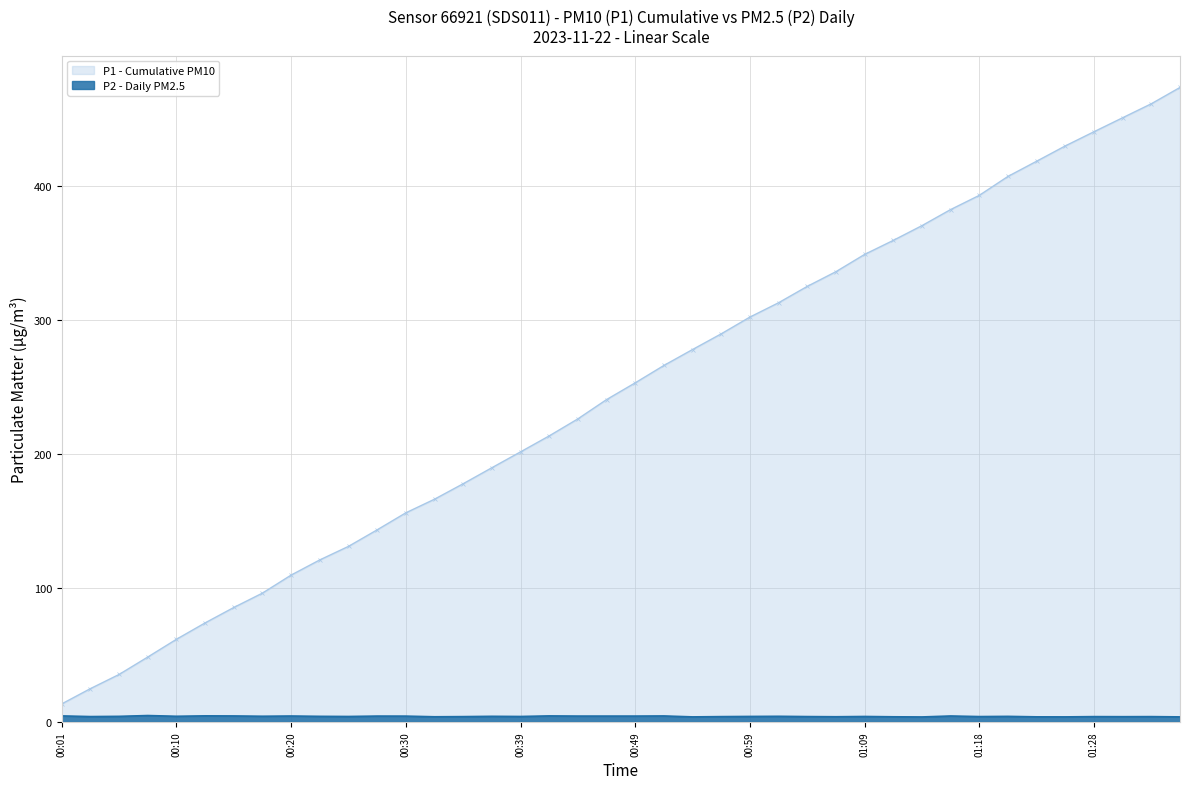

True or false: there are more than 0 points higher than both neighbors.

True